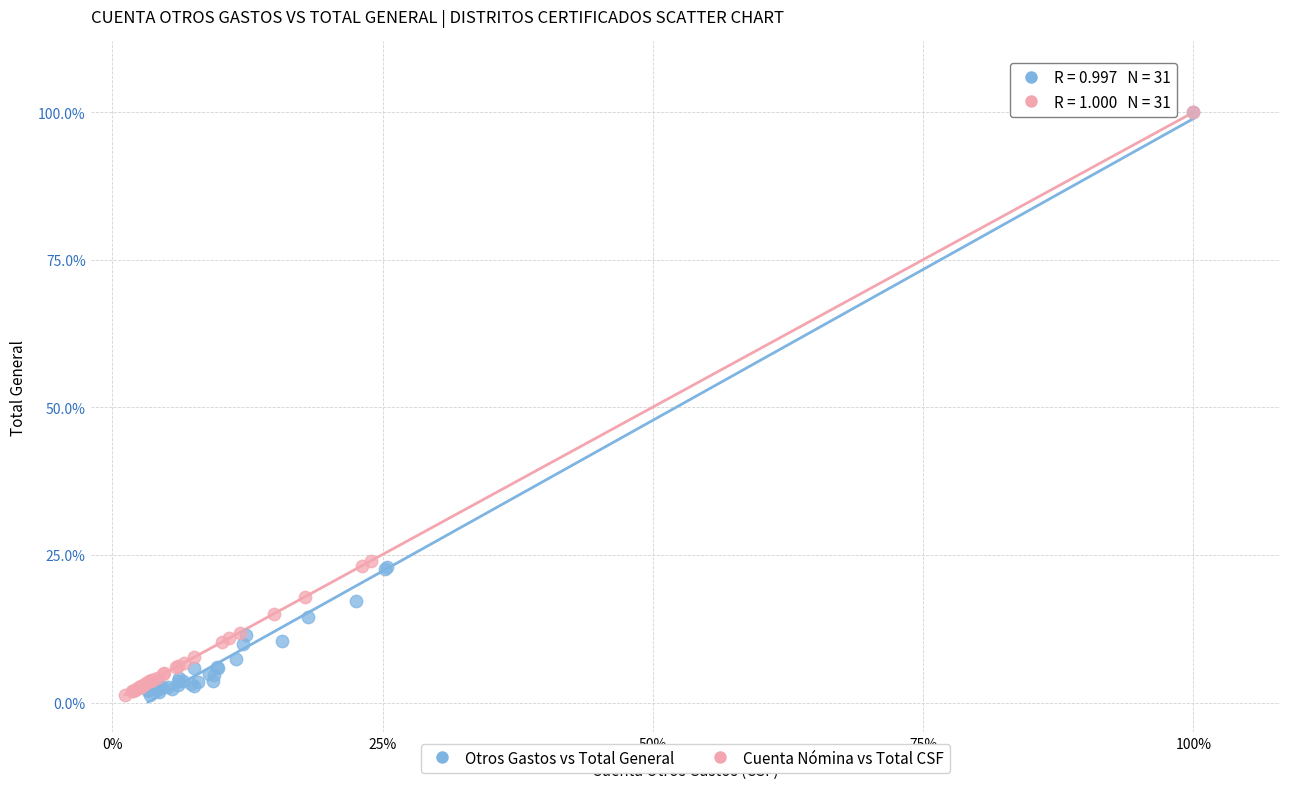

What are all the series names shown in the legend?

Otros Gastos vs Total General, Cuenta Nómina vs Total CSF